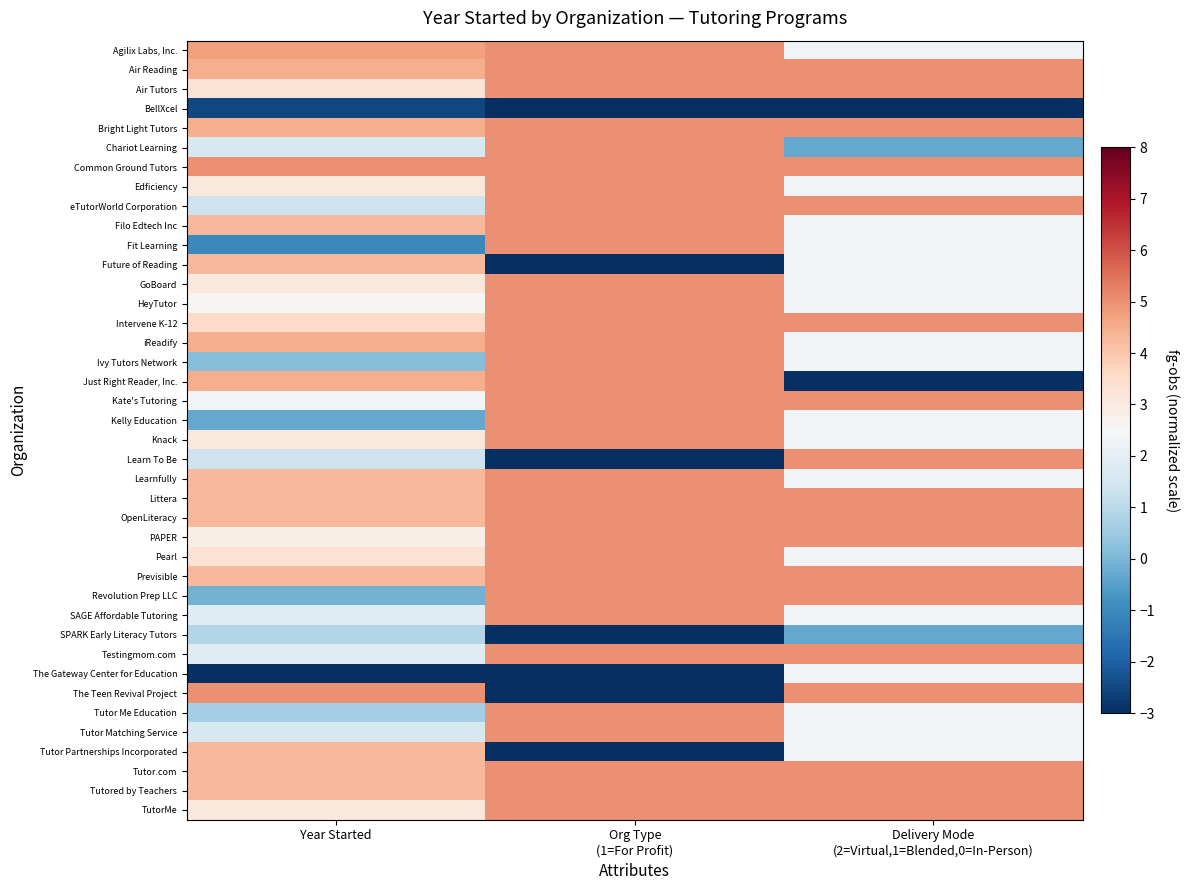

List the series in order of their peak value, highest first.

Agilix Labs, Inc., Air Reading, Air Tutors, Bright Light Tutors, Chariot Learning, Common Ground Tutors, Edficiency, eTutorWorld Corporation, Filo Edtech Inc, Fit Learning, GoBoard, HeyTutor, Intervene K-12, iReadify, Ivy Tutors Network, Just Right Reader, Inc., Kate's Tutoring, Kelly Education, Knack, Learn To Be, Learnfully, Littera, OpenLiteracy, PAPER, Pearl, Previsible, Revolution Prep LLC, SAGE Affordable Tutoring, Testingmom.com, The Teen Revival Project, Tutor Me Education, Tutor Matching Service, Tutor.com, Tutored by Teachers, TutorMe, Future of Reading, Tutor Partnerships Incorporated, The Gateway Center for Education, SPARK Early Literacy Tutors, BellXcel